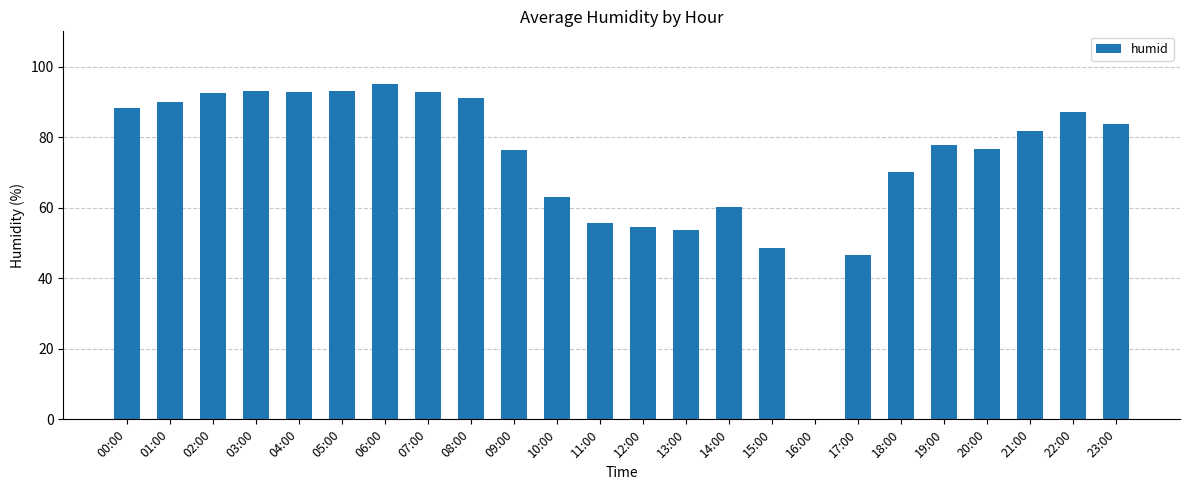

Between 19:00 and 00:00, which is larger?

00:00